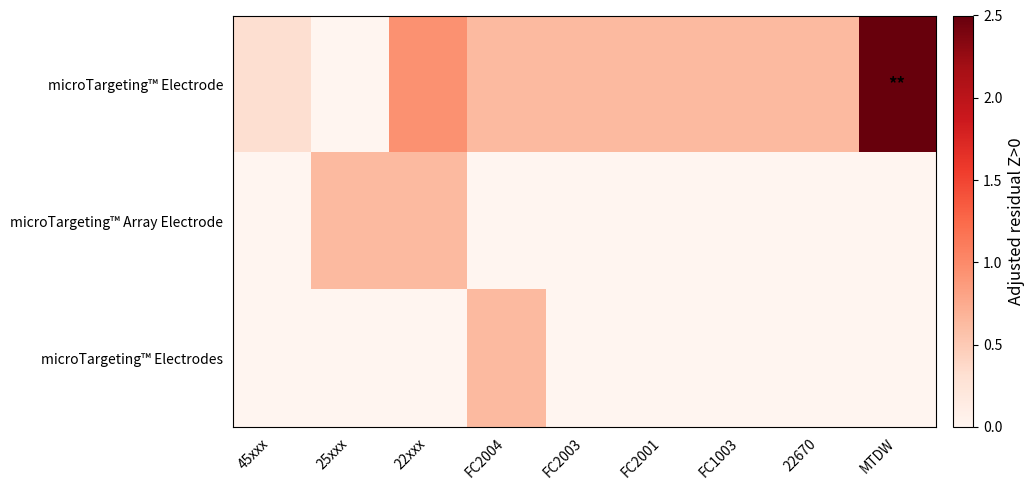

What is the total value across all series at 45xxx?

0.3